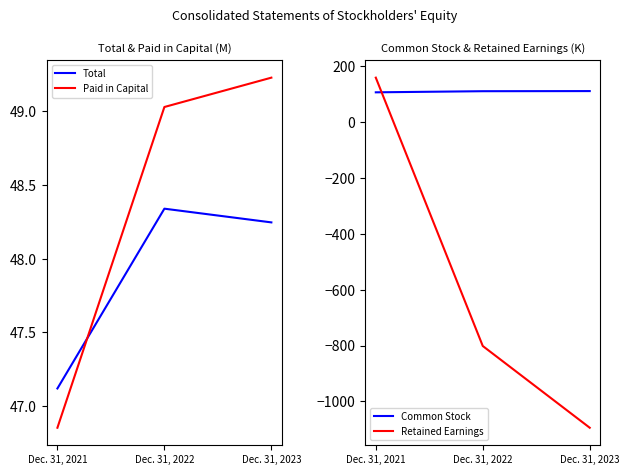

What is the difference between the maximum and minimum values in the Common Stock series?

4.4